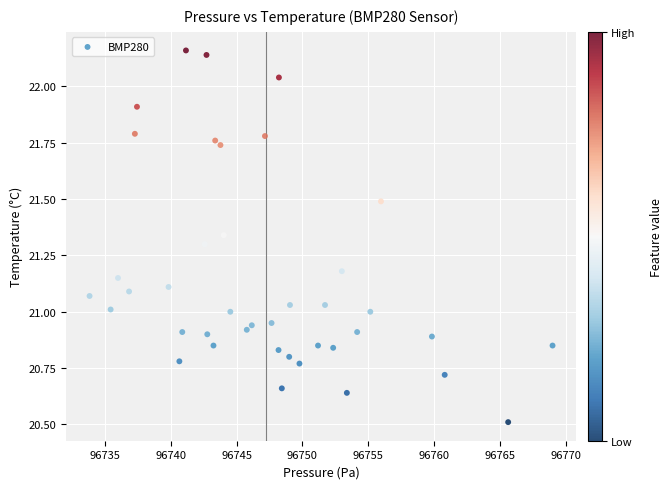

What is the range of X values (max minus min)?

35.2